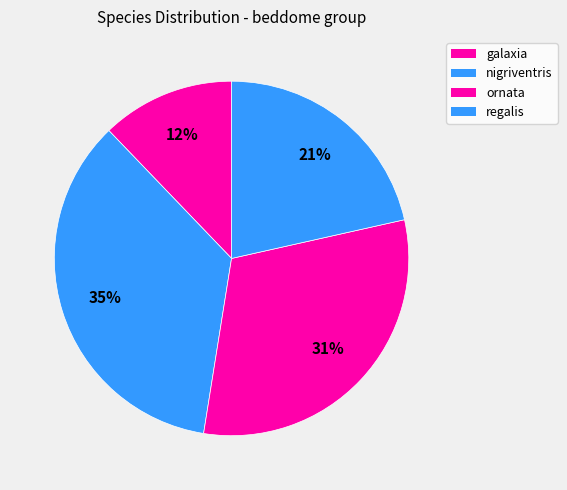

Combined, what portion of the pie is regalis and nigriventris?

56.8%